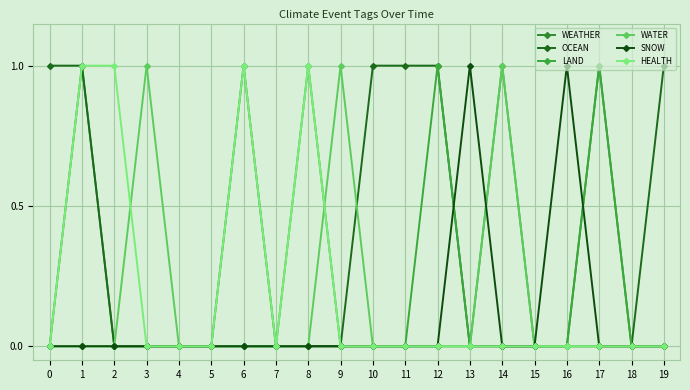

List the labels in order of WEATHER value, smallest first.

0, 2, 3, 4, 5, 7, 8, 9, 10, 11, 12, 13, 14, 15, 16, 18, 19, 1, 6, 17